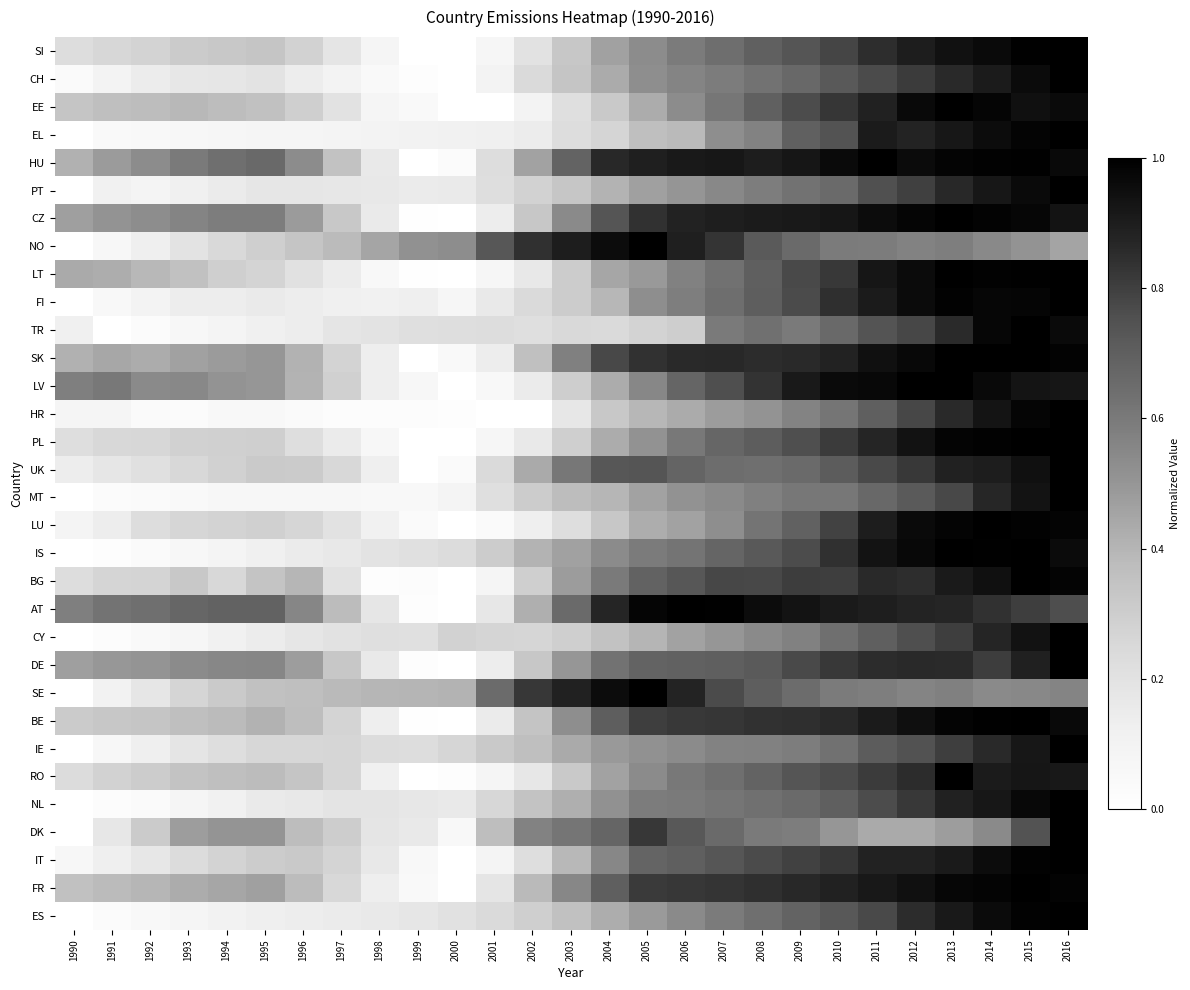

Which series has the widest spread of values?

DE